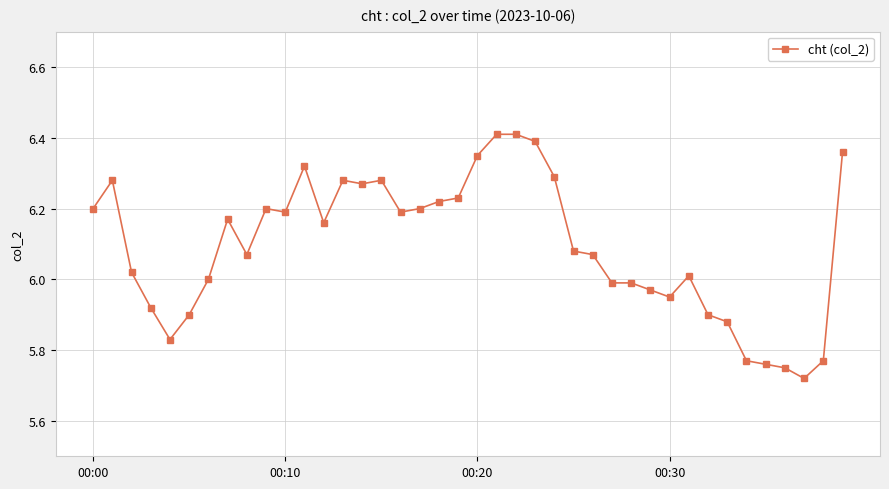

Does the chart have visible grid lines?

Yes